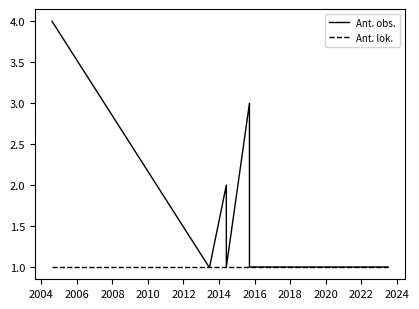

Does the chart have visible grid lines?

No